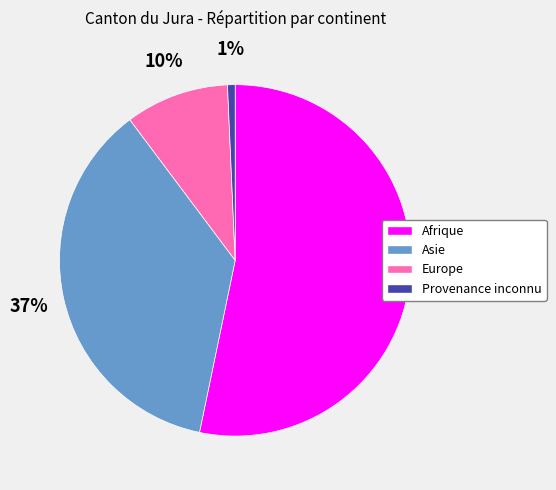

Is there any slice that represents more than half of the pie?

Yes